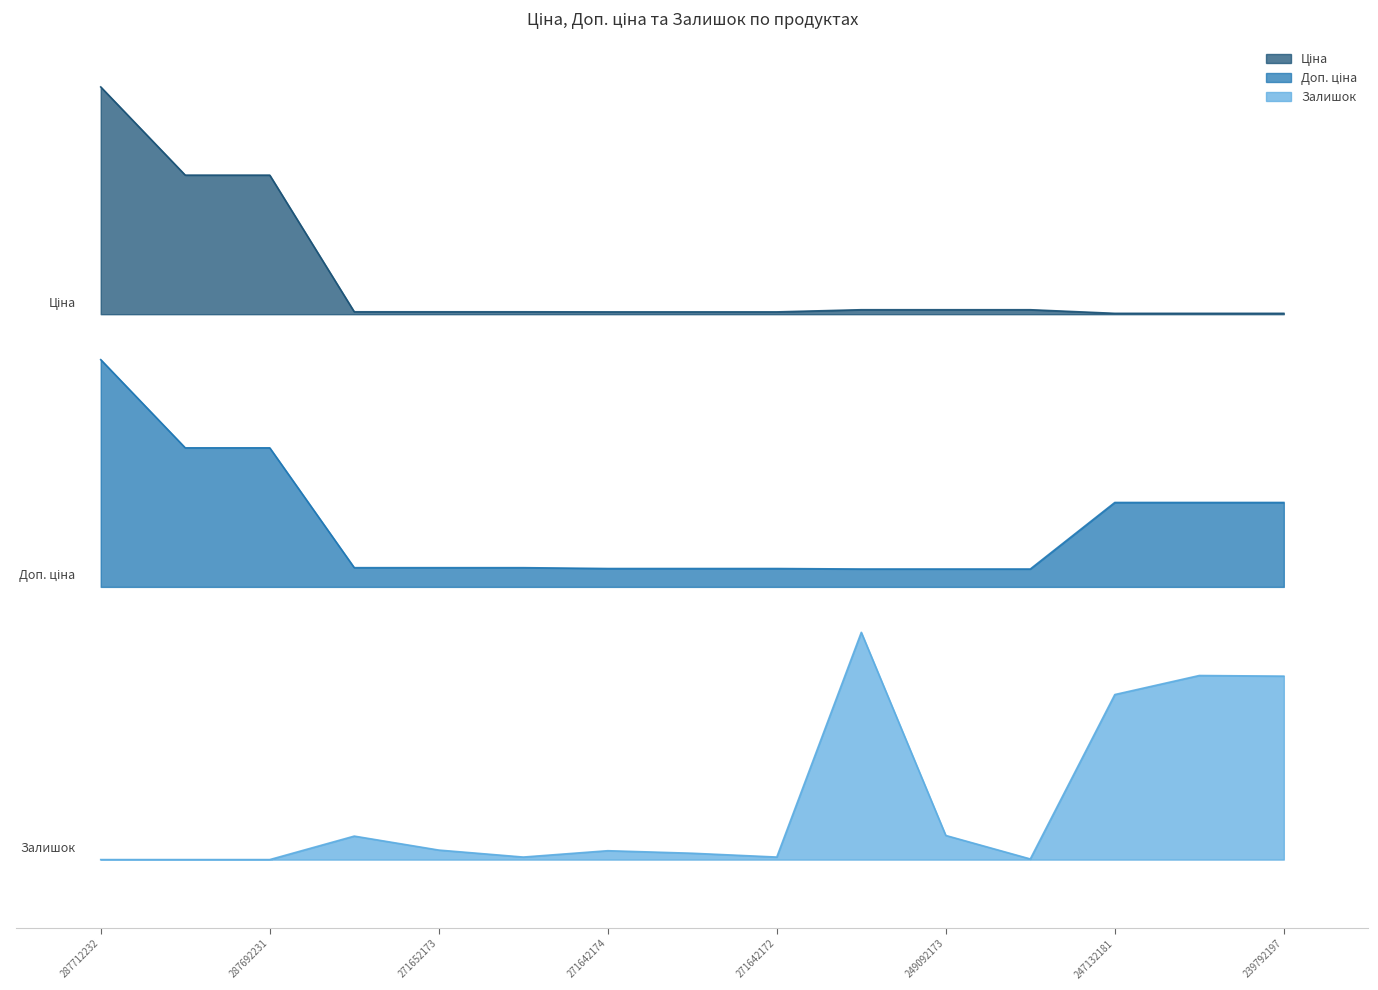

What is the total value across all series at 271642172?

3.7